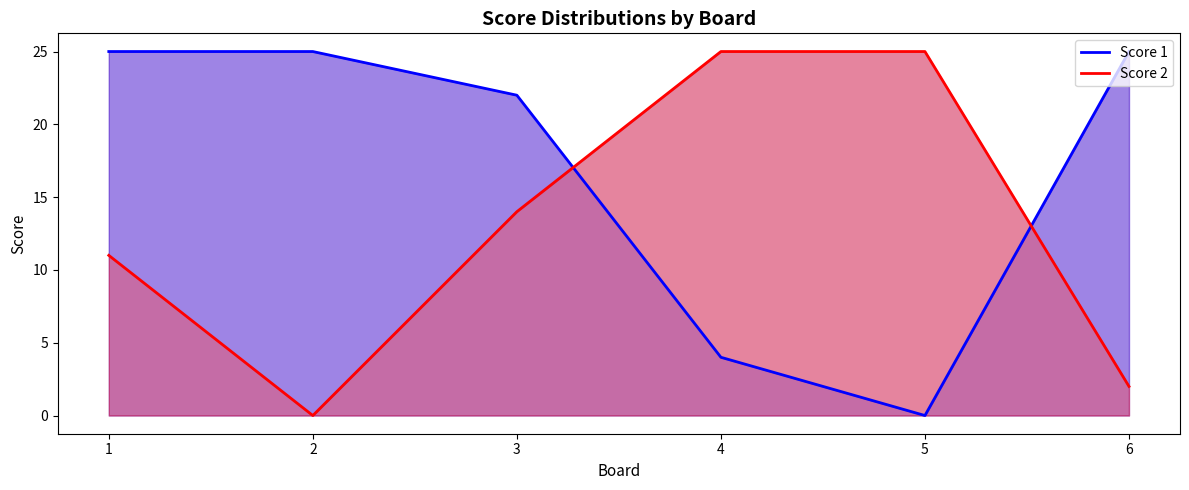

At which category is the sum across all series the highest?

1